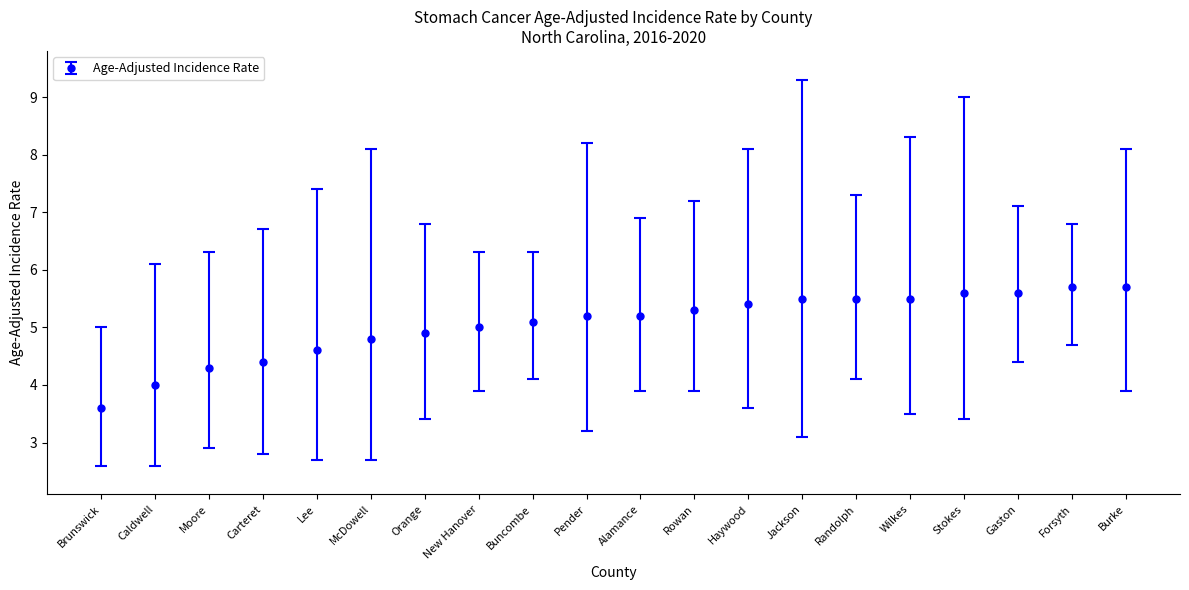

What is the label of the 19th point from the left?

Forsyth